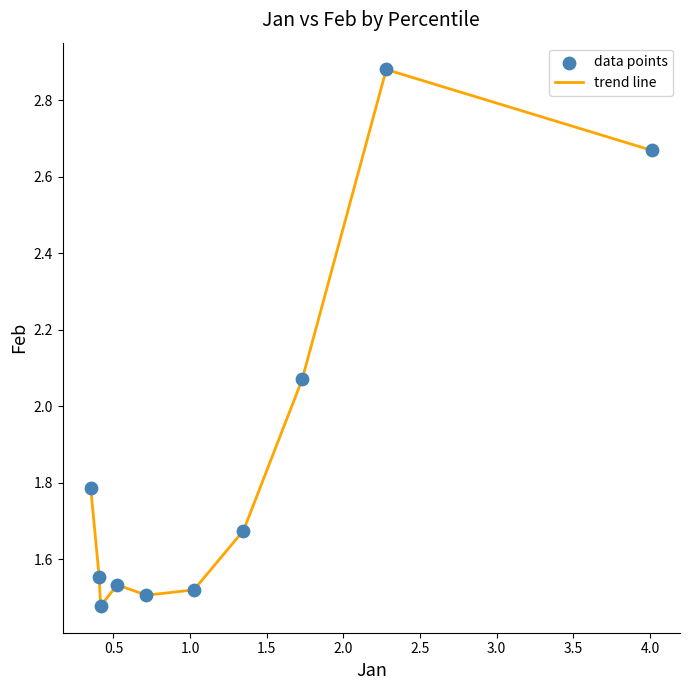

How many lines are shown in the chart?

1